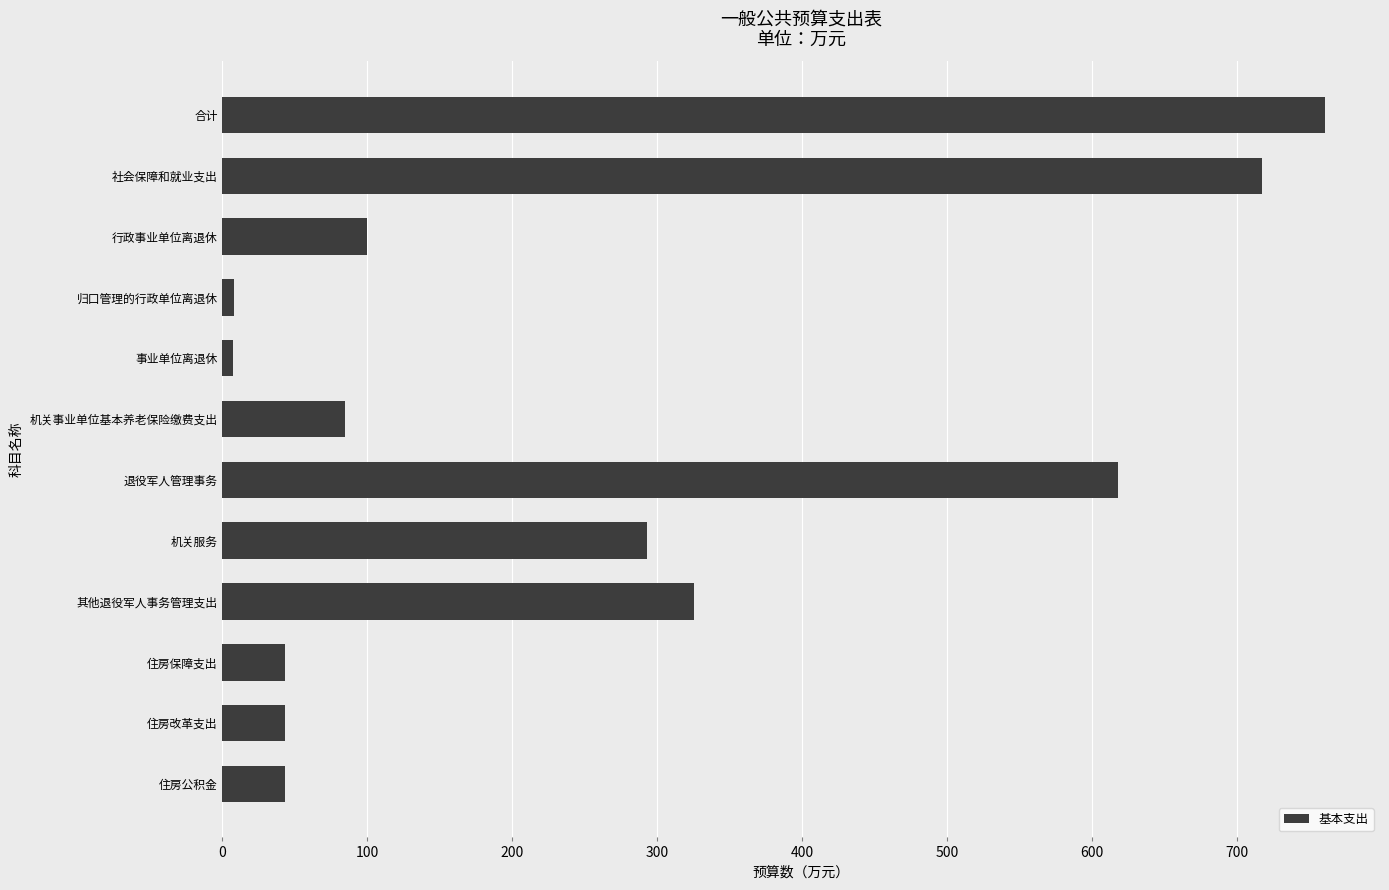

True or false: the data shows 617.9 at 退役军人管理事务.

True